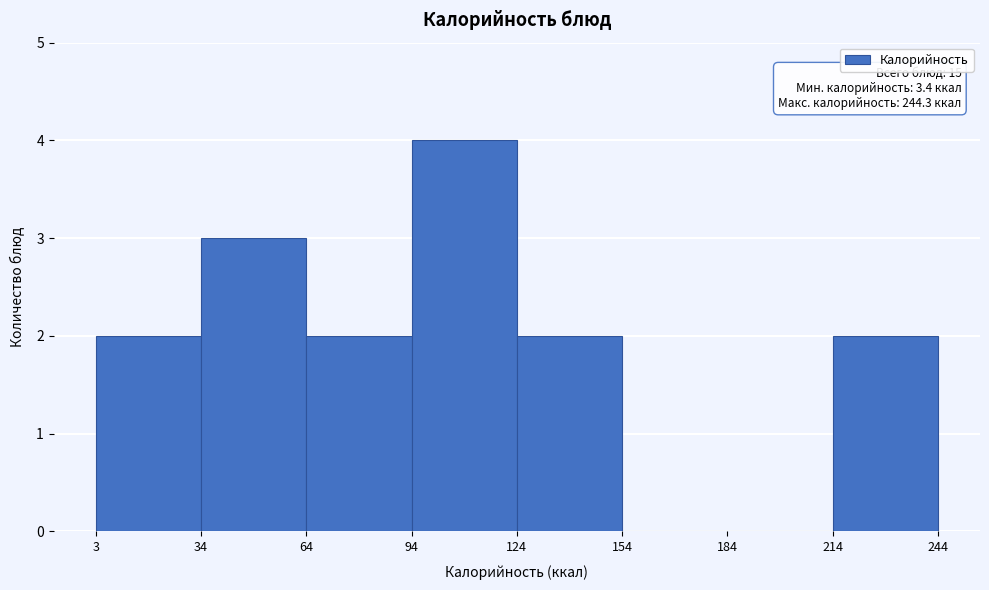

Which range on the x-axis has the tallest bar?

94 to 124